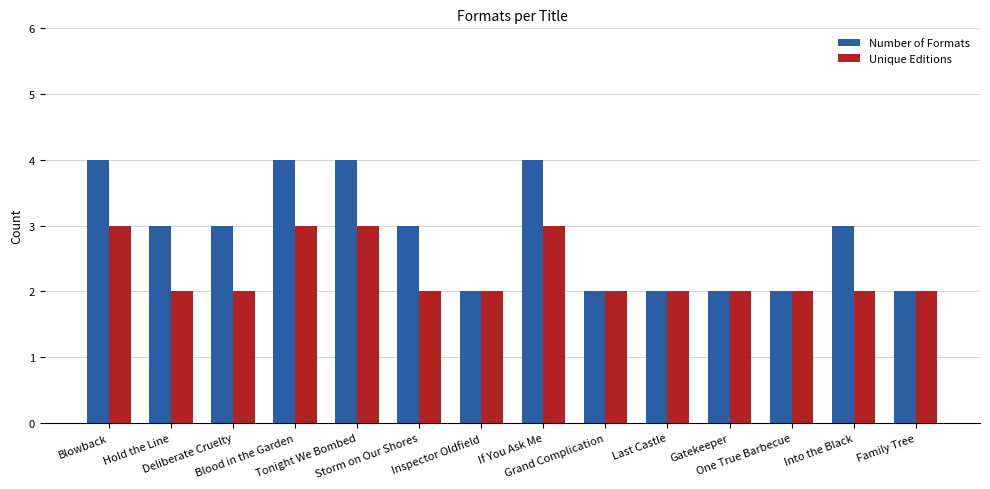

How many bars are there in total?

28